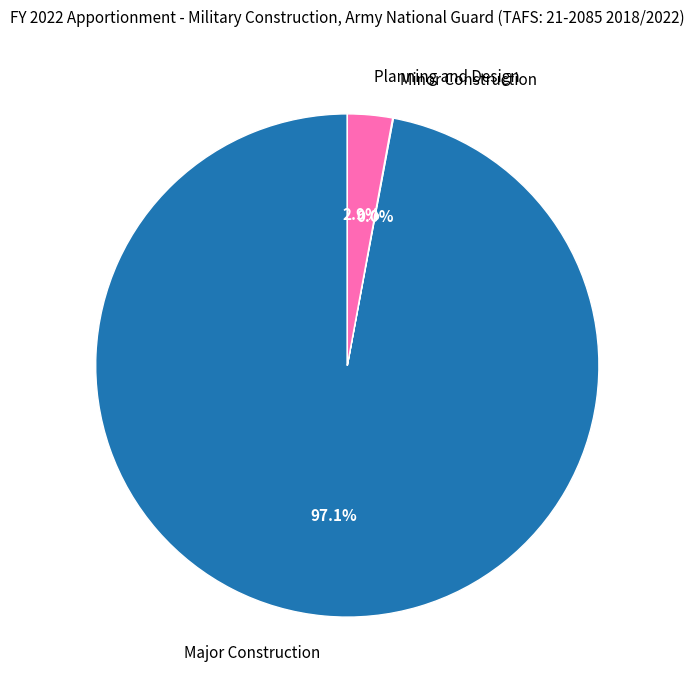

Between Planning and Design and Major Construction, which is larger?

Major Construction